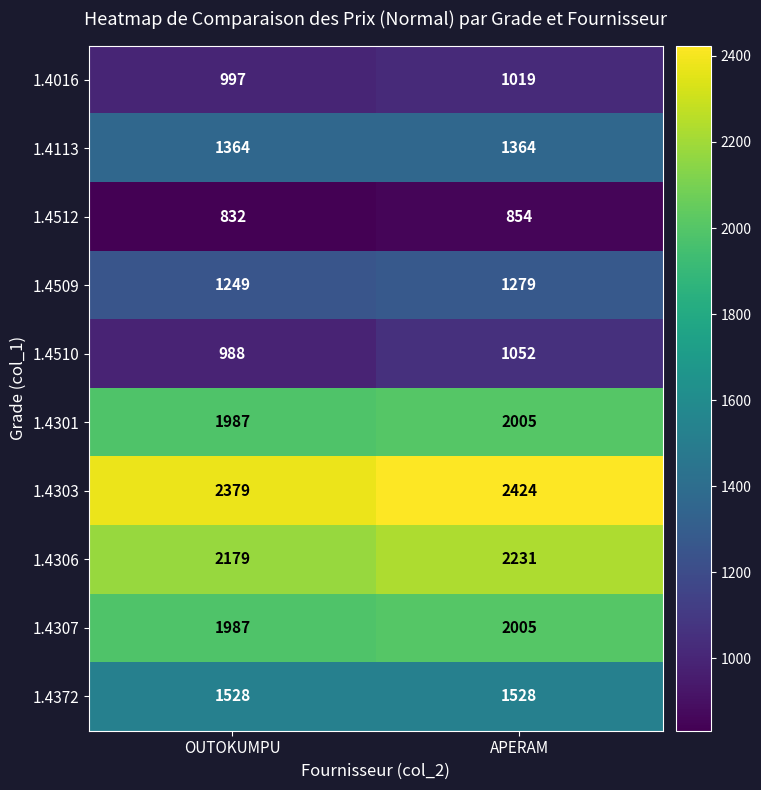

The value of 1.4306 at OUTOKUMPU is 2179. True or false?

True